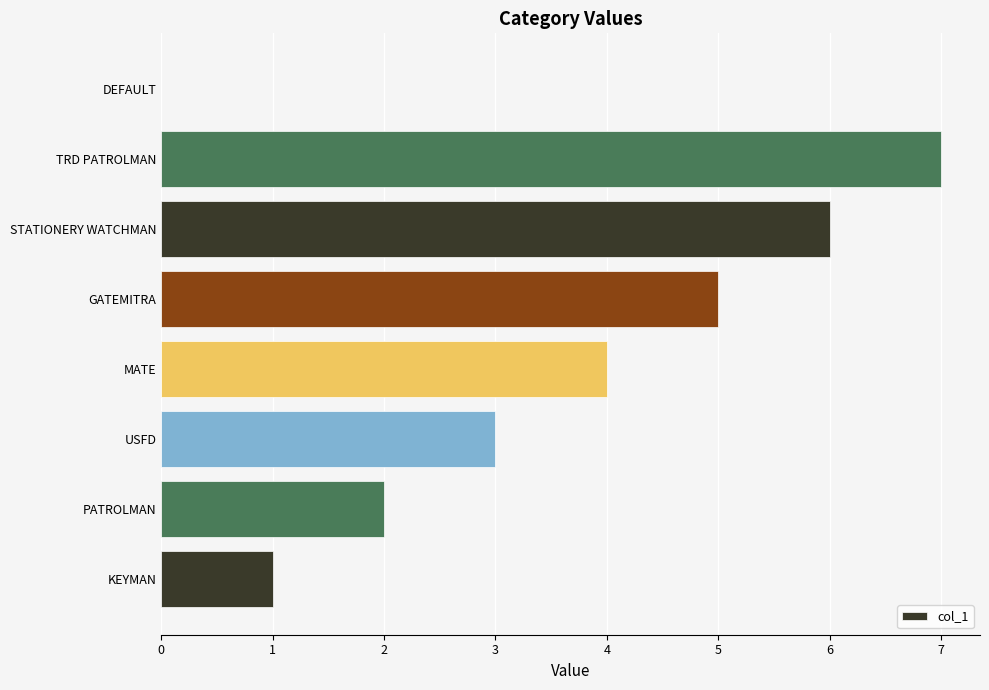

What is the sum of the values at KEYMAN and GATEMITRA?

6